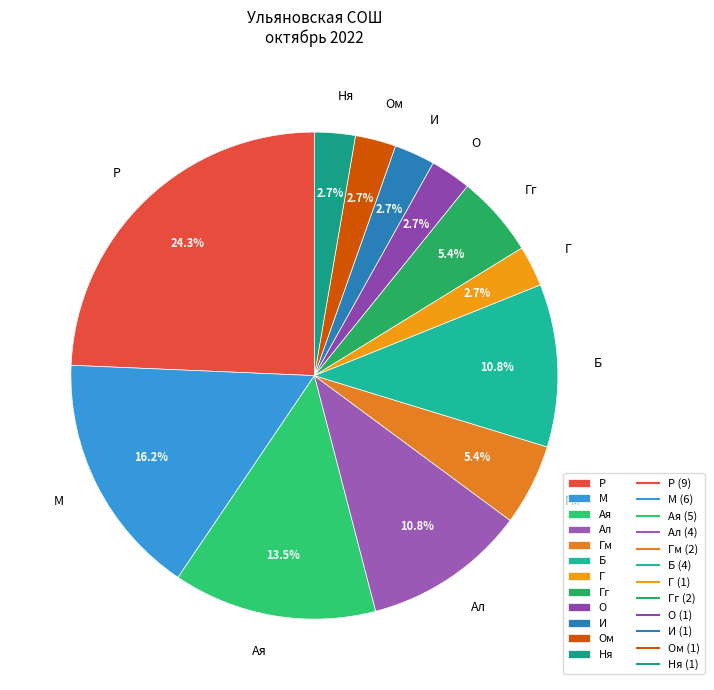

What percentage is the Ал slice, to the nearest percent?

11%